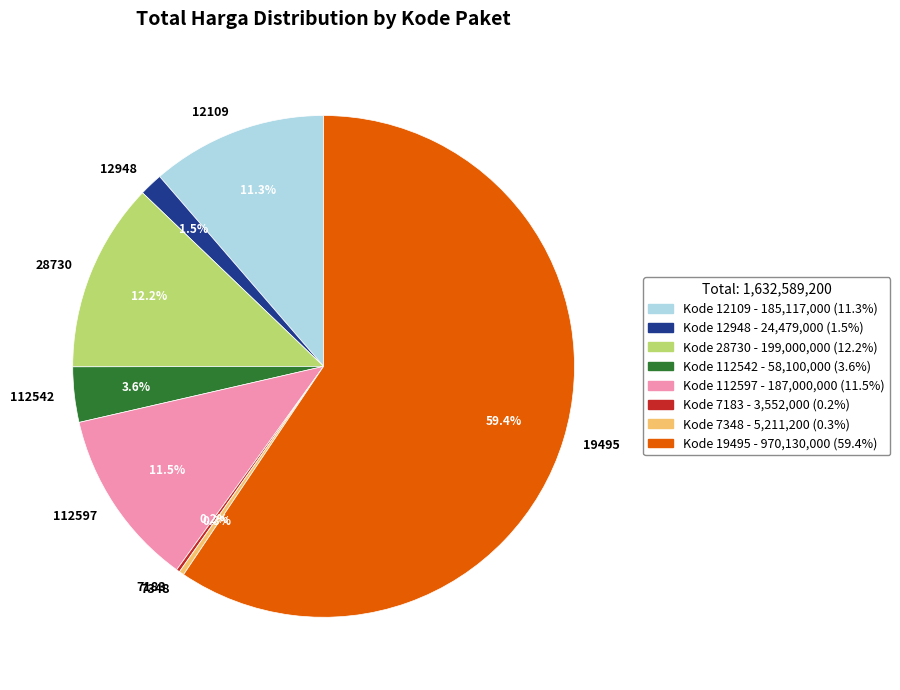

Do 112597 and 112542 together represent more than half of the pie?

No